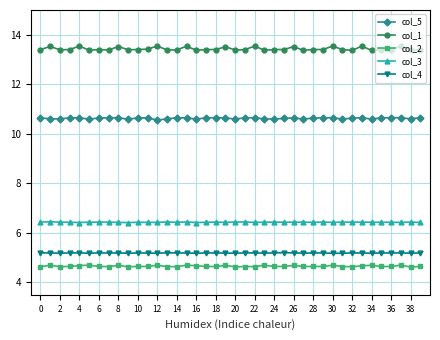

Which series has the widest spread of values?

col_1